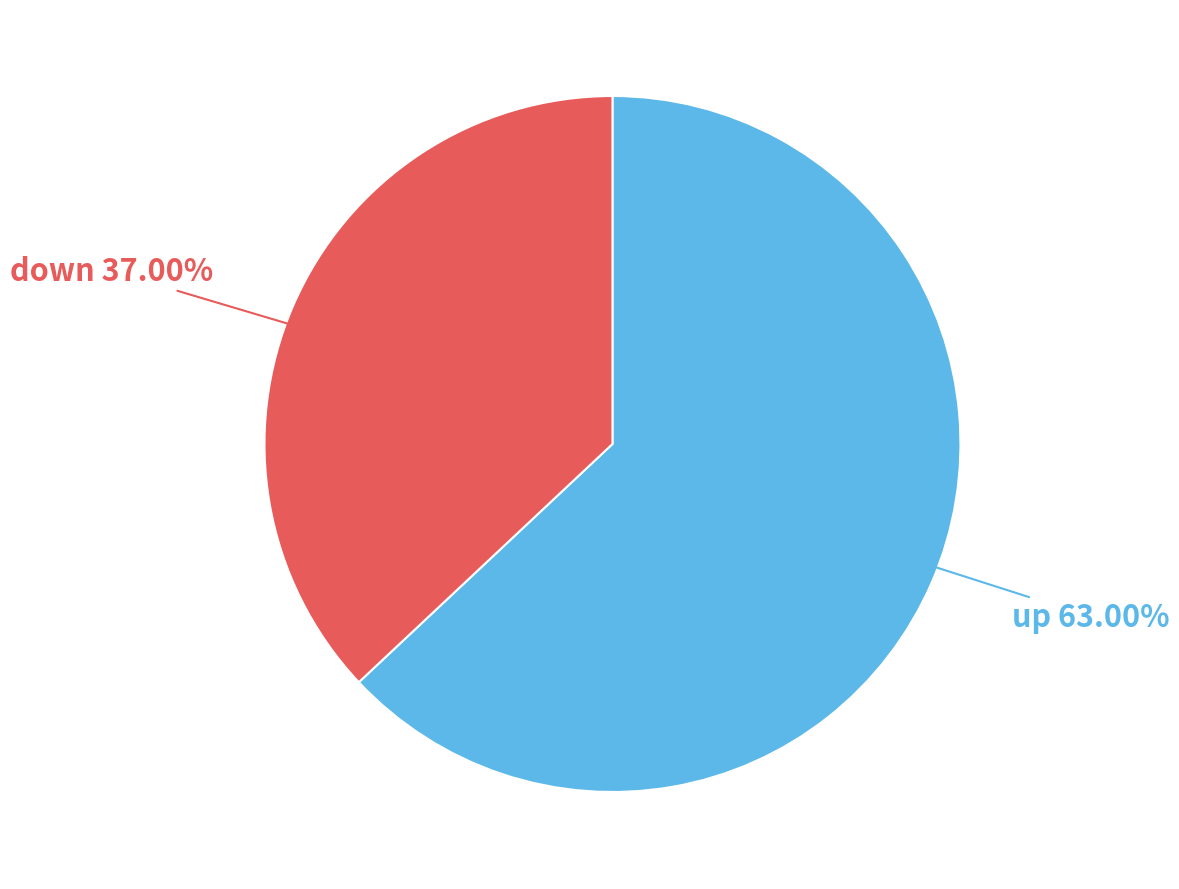

Which category has the biggest portion of the pie?

up